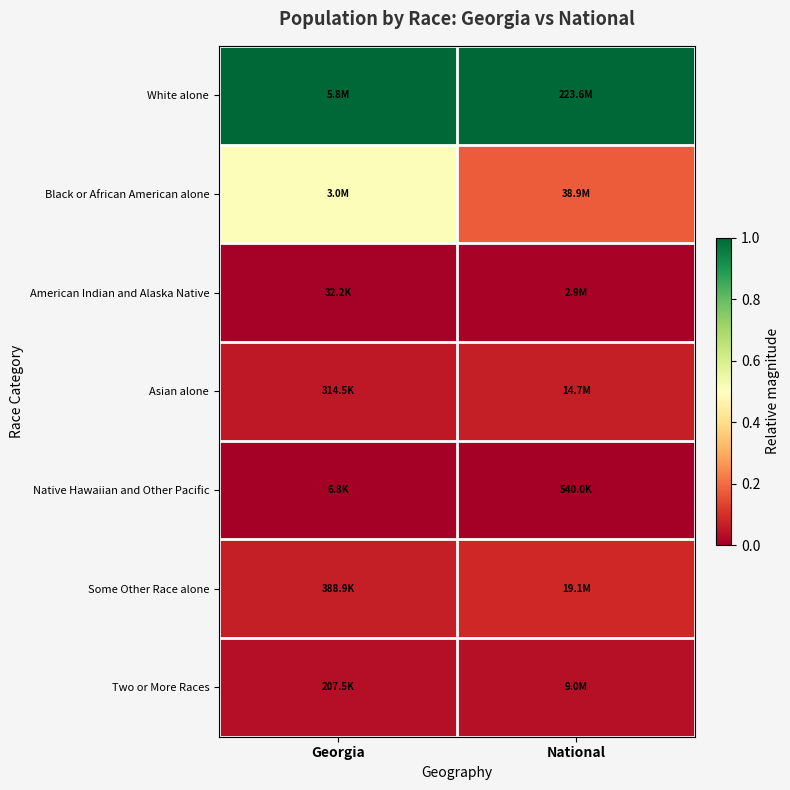

Which series has the widest spread of values?

Black or African American alone